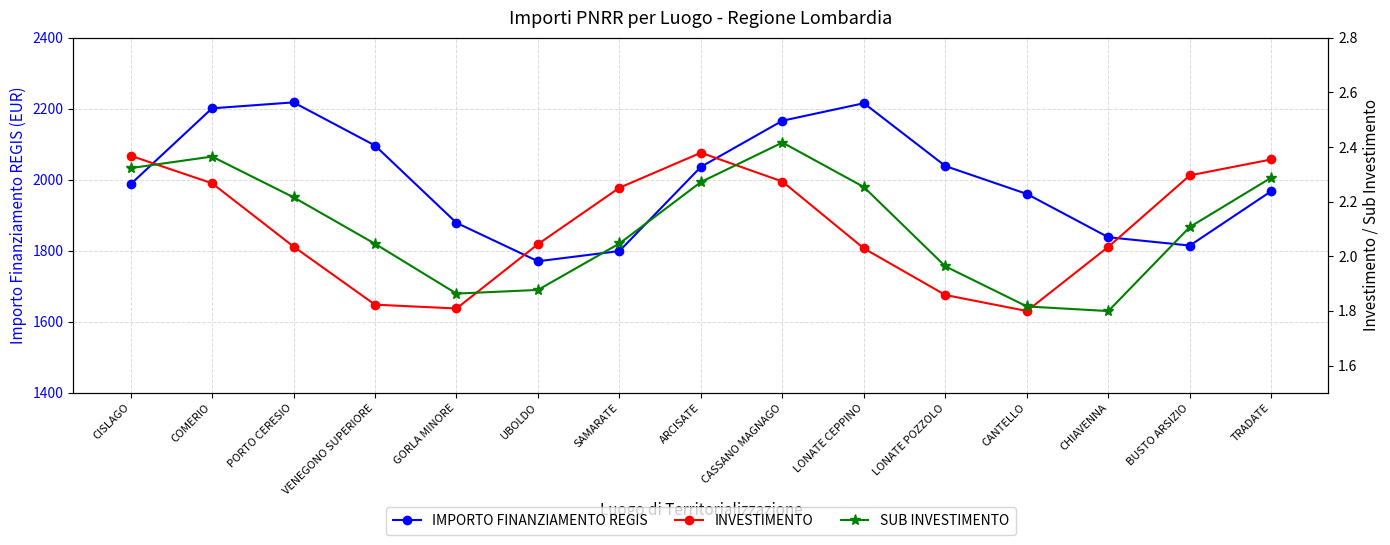

True or false: SUB INVESTIMENTO and INVESTIMENTO cross at least once.

True